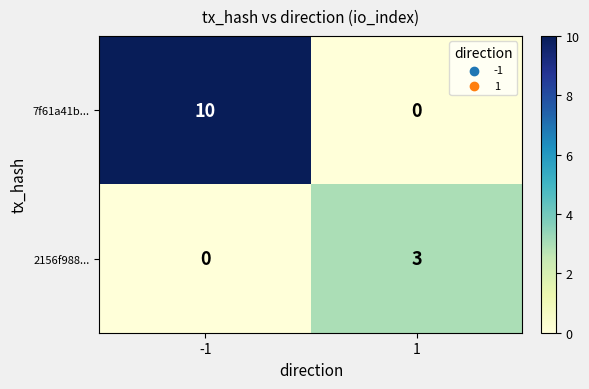

At -1, list the series in order from smallest to largest.

2156f988..., 7f61a41b...